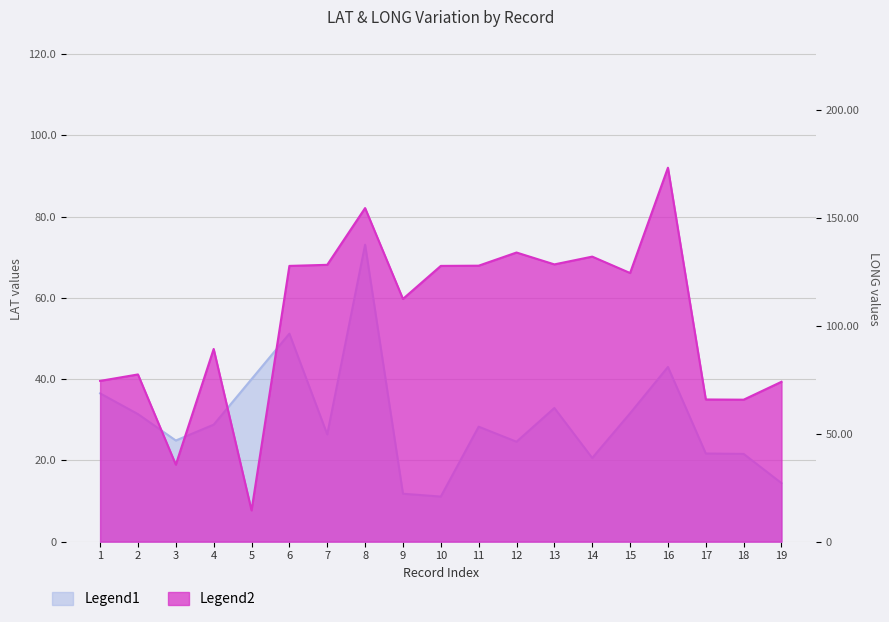

Between which two adjacent categories do LONG and LAT first intersect?

4 and 5